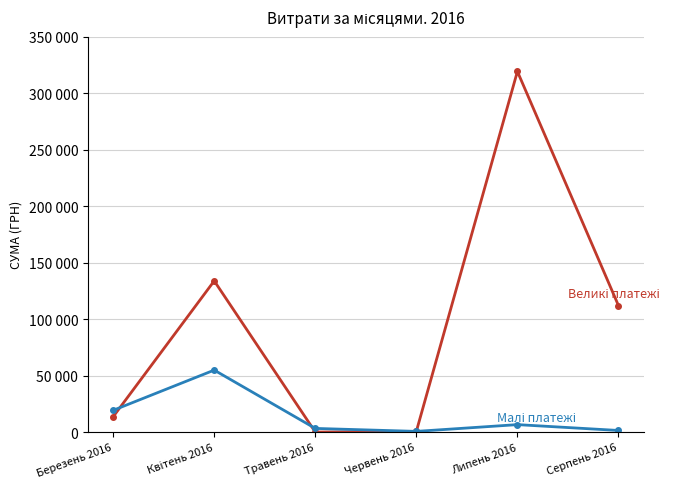

At which category is the sum across all series the highest?

Липень 2016